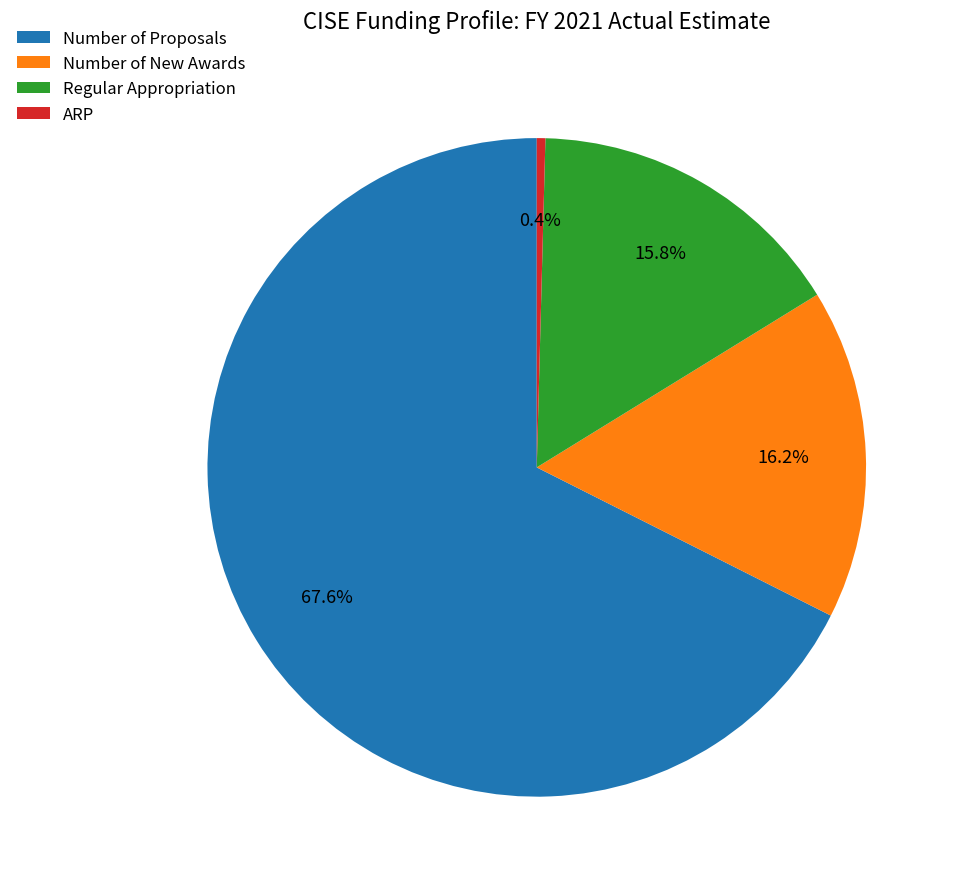

Which has a higher value, Number of Proposals or Regular Appropriation?

Number of Proposals